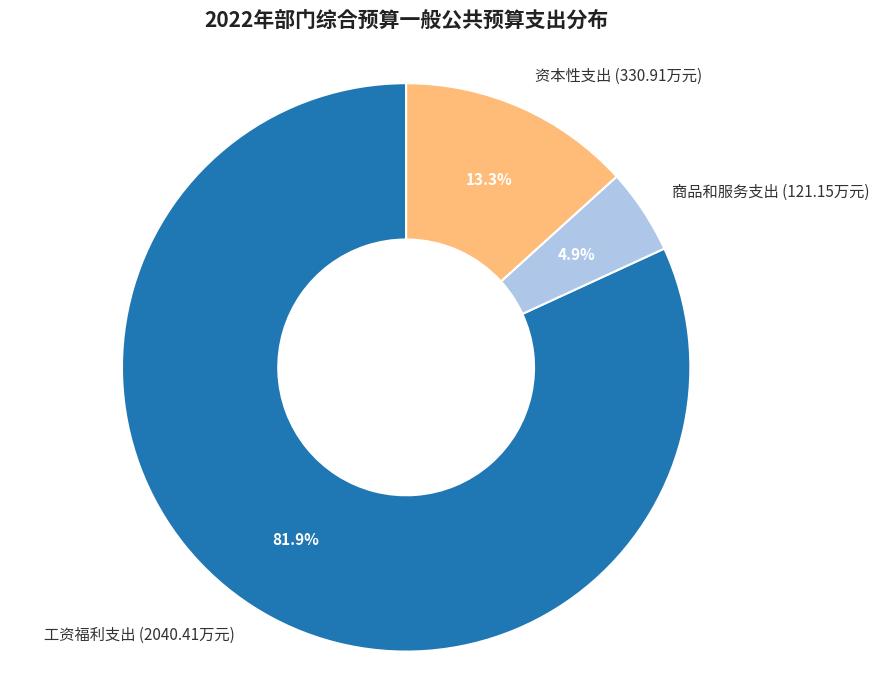

What is the largest slice in the pie chart?

工资福利支出